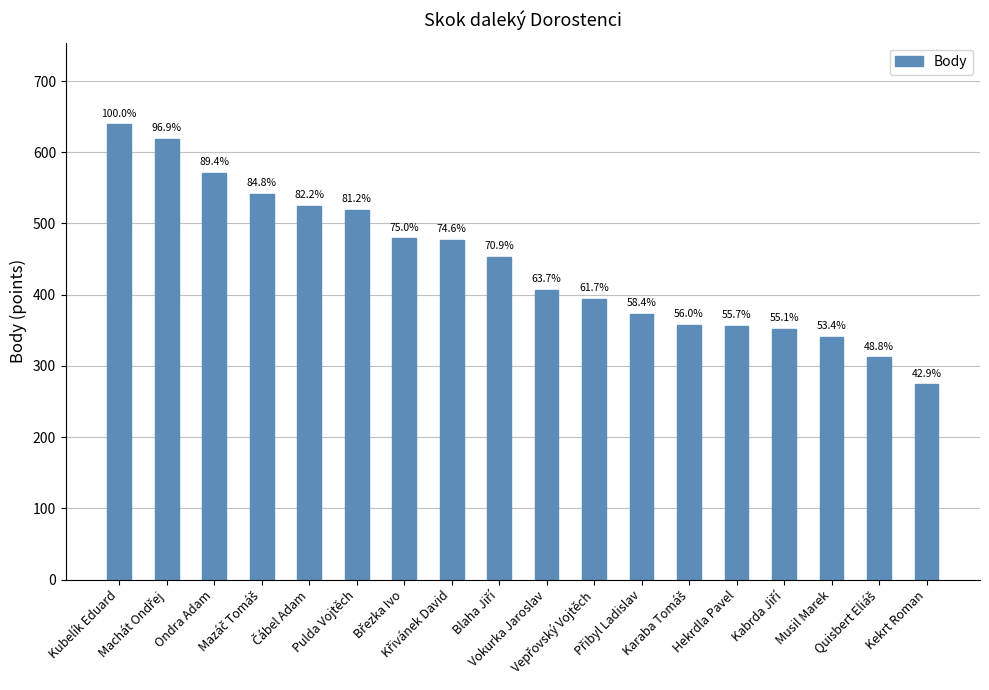

How many bars are there in total?

18